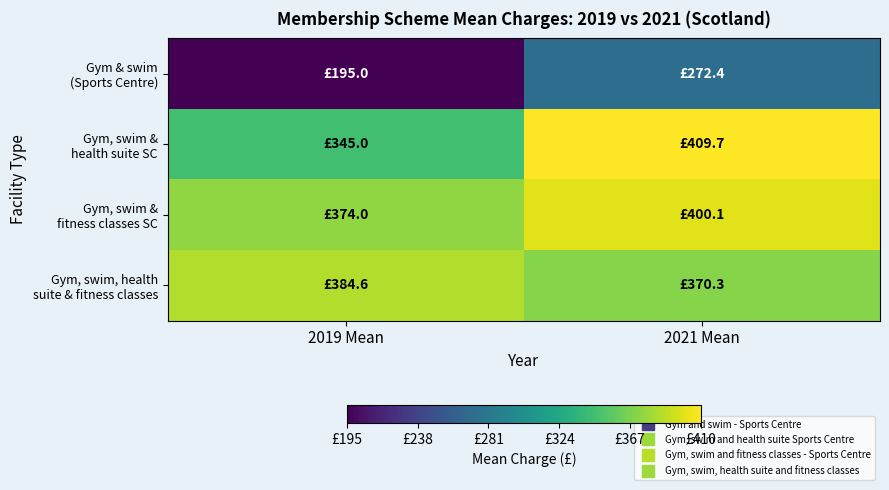

Rank the series at 2019 Mean from highest to lowest value.

Gym, swim, health suite & fitness classes, Gym, swim & fitness classes SC, Gym, swim & health suite SC, Gym & swim (Sports Centre)